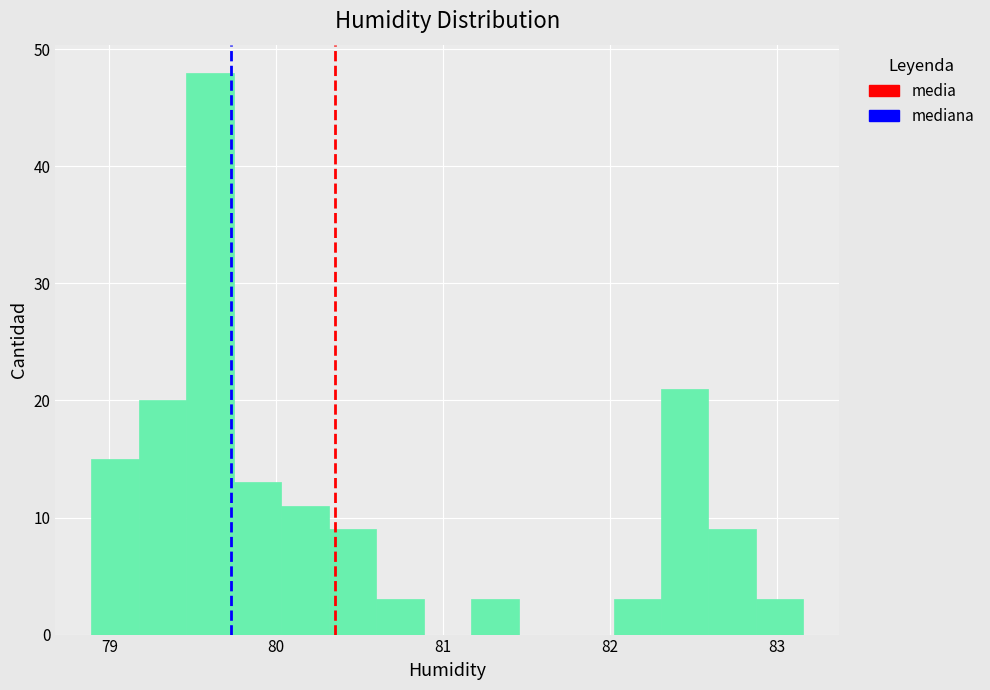

Around what value on the x-axis is the tallest bar? Give the approximate position of its centre, as read against the axis.

79.6